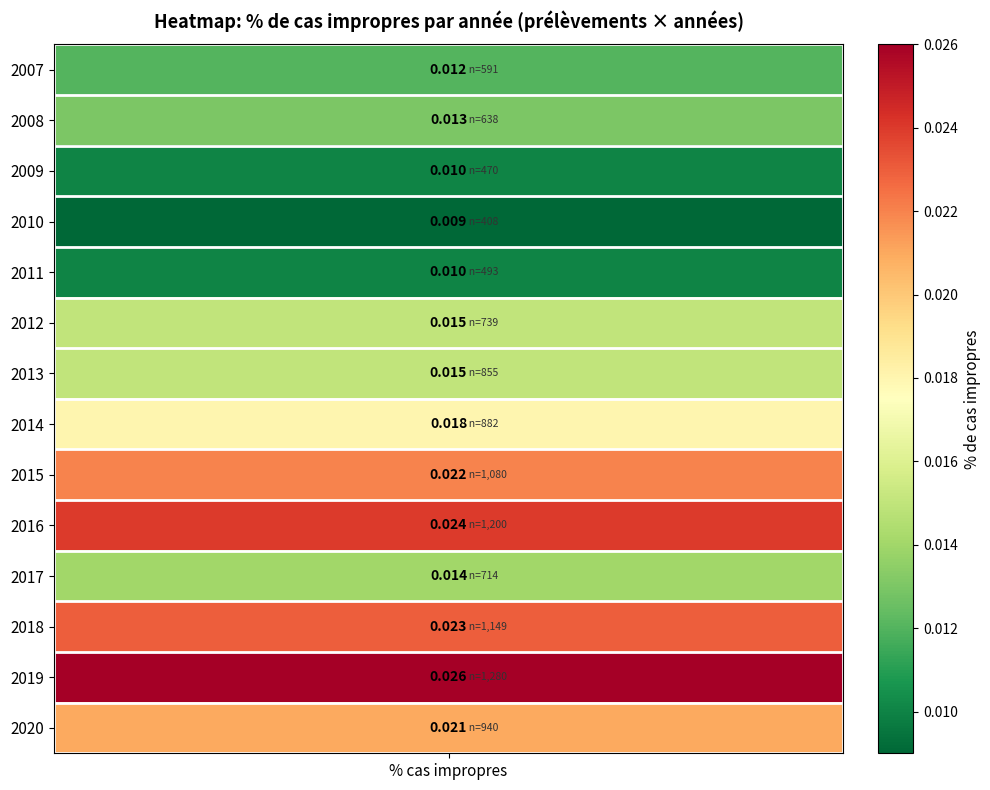

Is it true that the value at 2017 is 0.0?

False